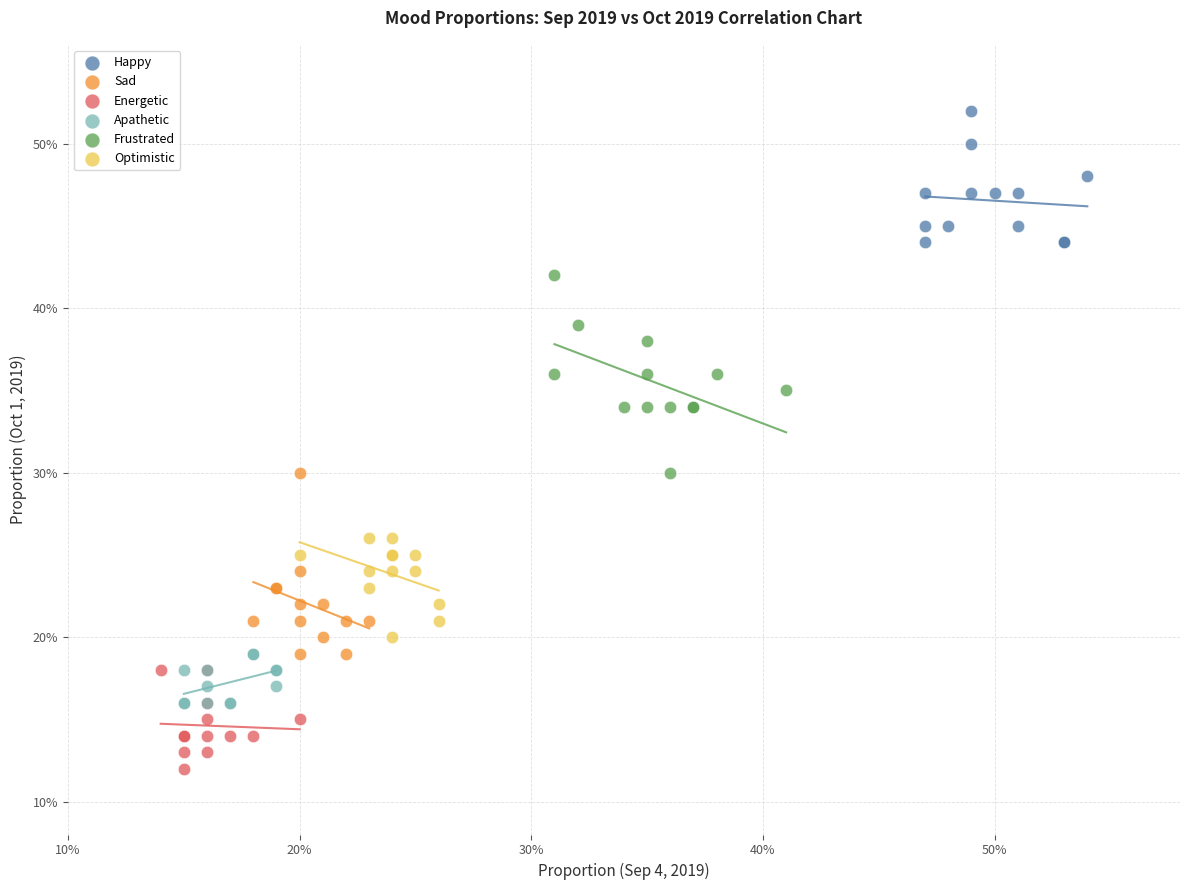

Which series reaches the minimum Y coordinate?

Energetic